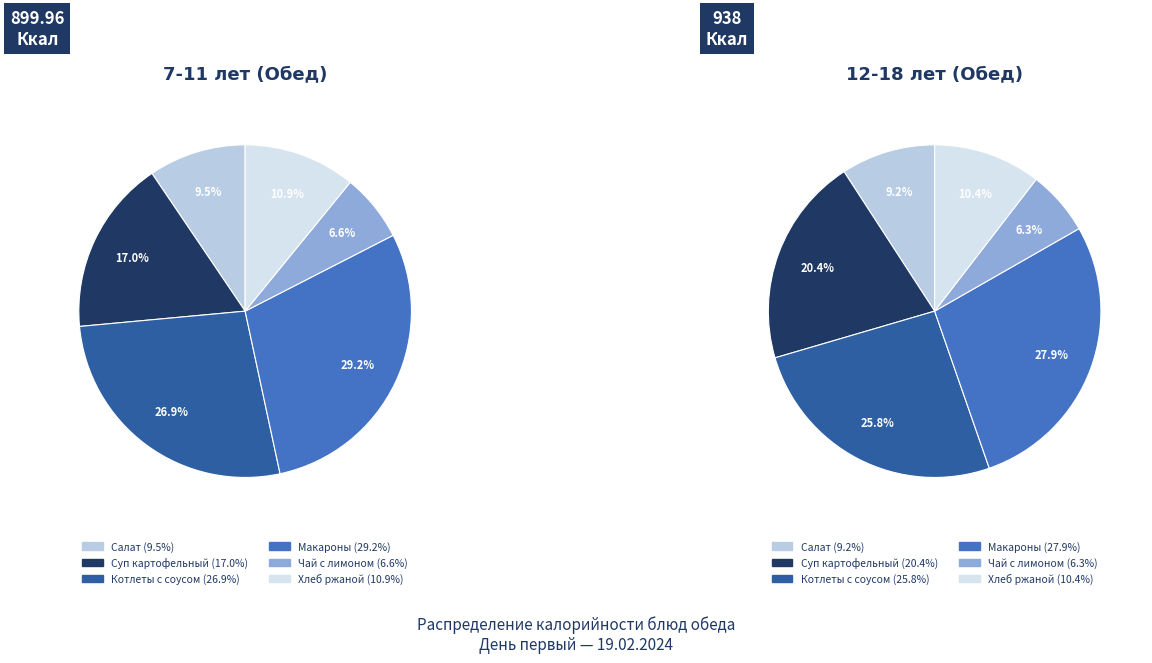

Rank the series at Чай с лимоном from highest to lowest value.

7-11 лет (Ккал), 12-18 лет (Ккал)